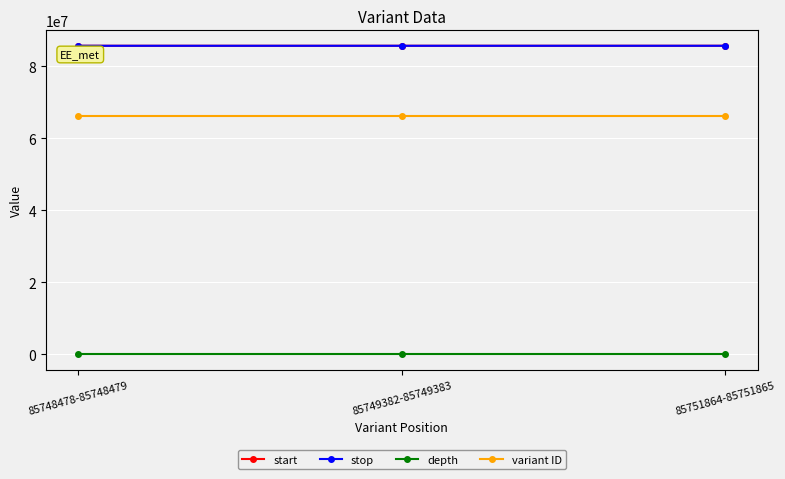

How many distinct data groups are displayed?

4